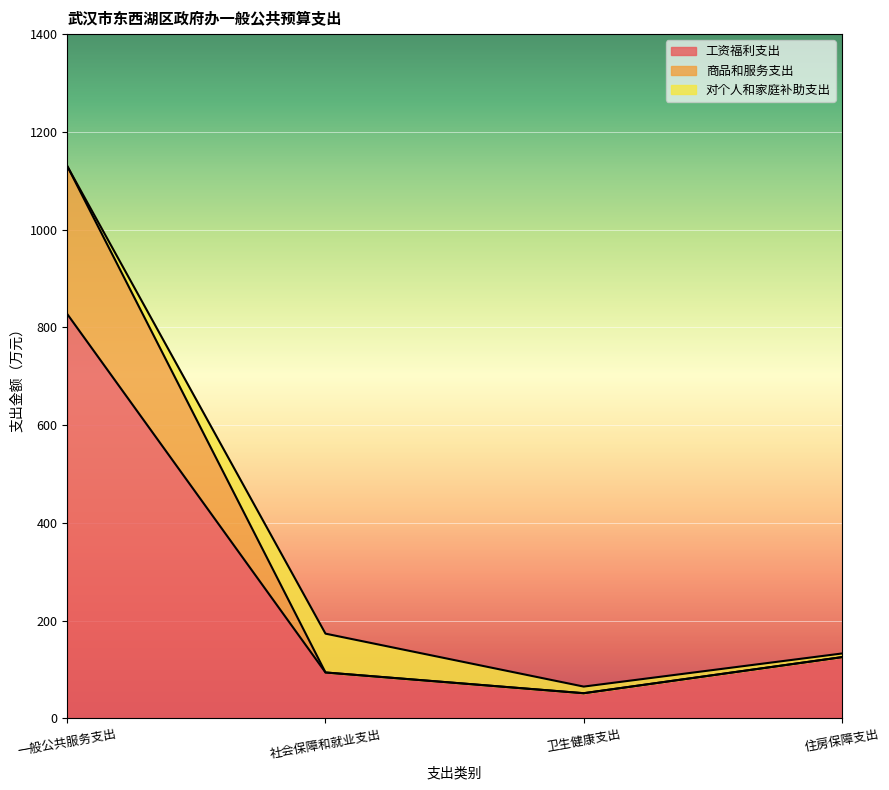

At which category does 工资福利支出 reach its first local valley?

卫生健康支出